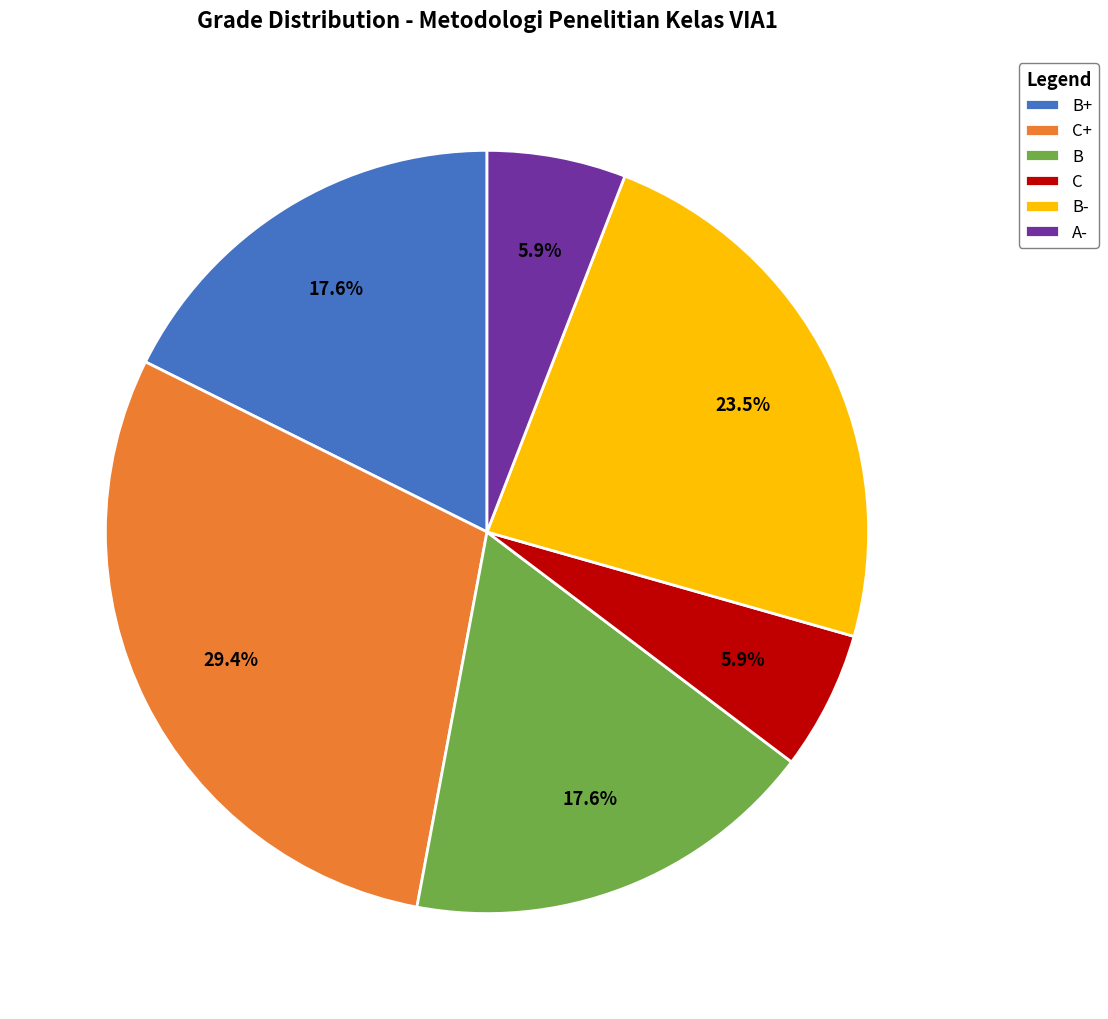

Between B and B-, which is larger?

B-